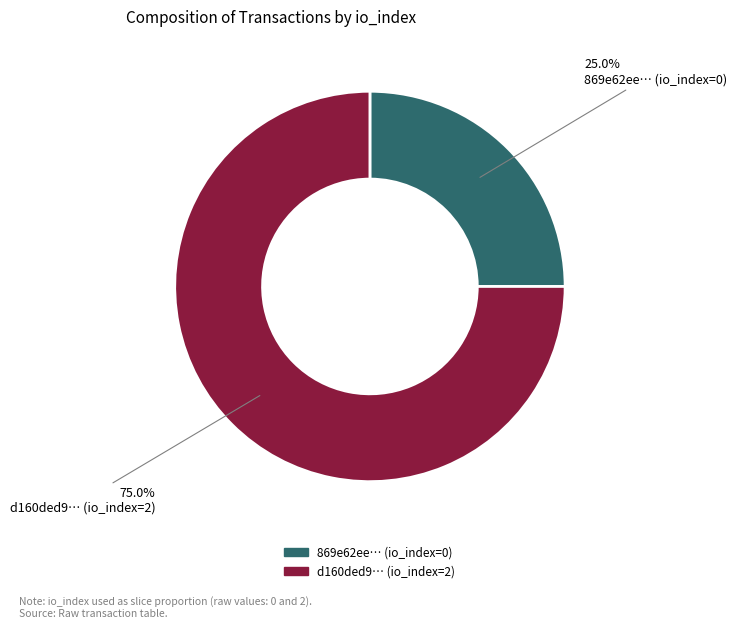

Does any single category account for the majority?

Yes